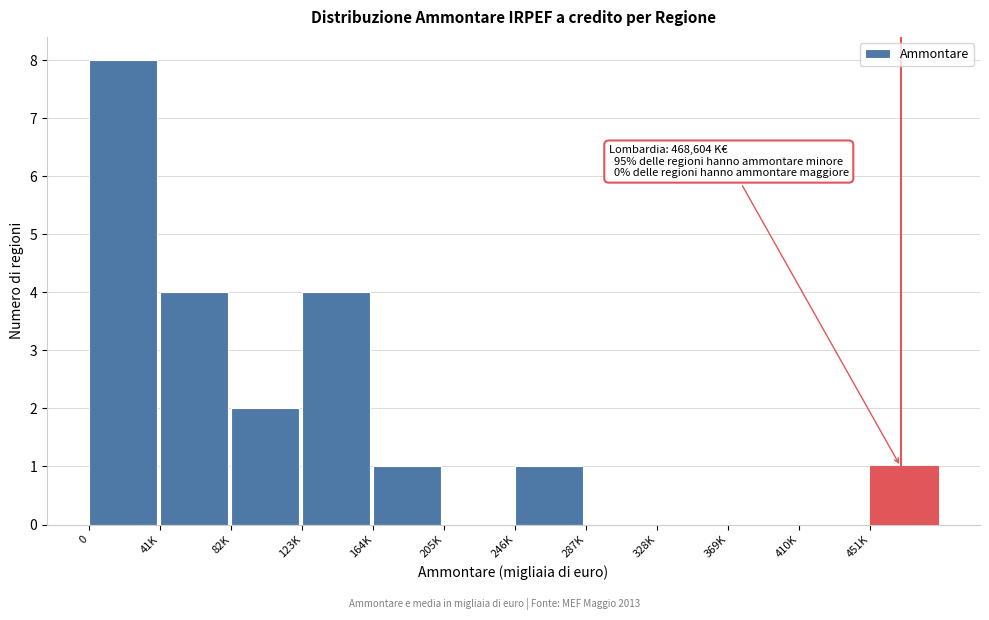

Reading left to right, list all the values displayed in this chart.

0=8	41K=4	82K=2	123K=4	164K=1	205K=0	246K=1	287K=0	328K=0	369K=0	410K=0	451K=1